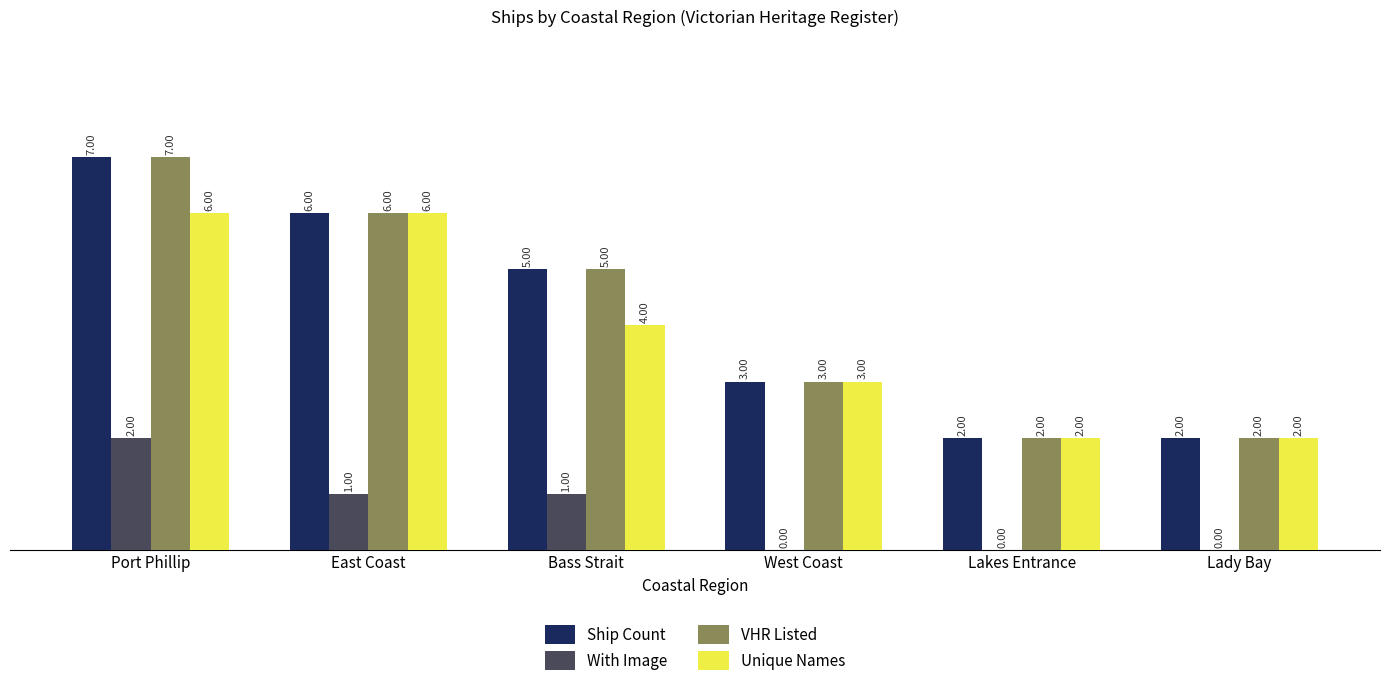

Are the bars grouped side by side (vs. stacked)?

Yes